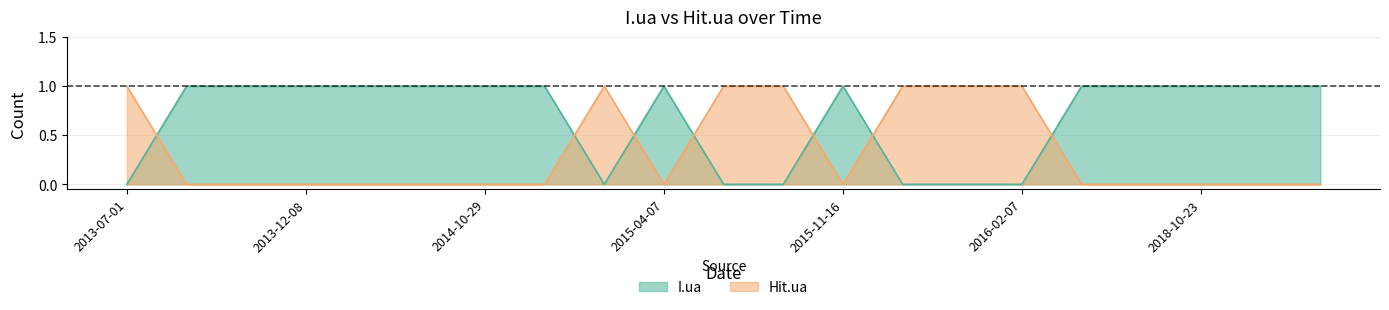

Between 2013-07-01 and 2015-03-24, which series saw the biggest shift?

I.ua